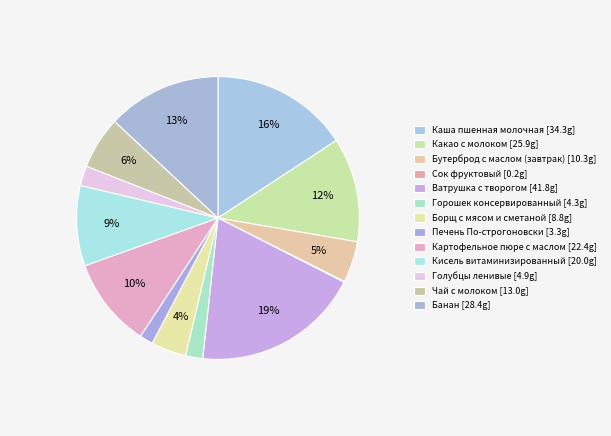

Combined, do Каша пшенная молочная and Борщ с мясом и сметаной account for over 50%?

No